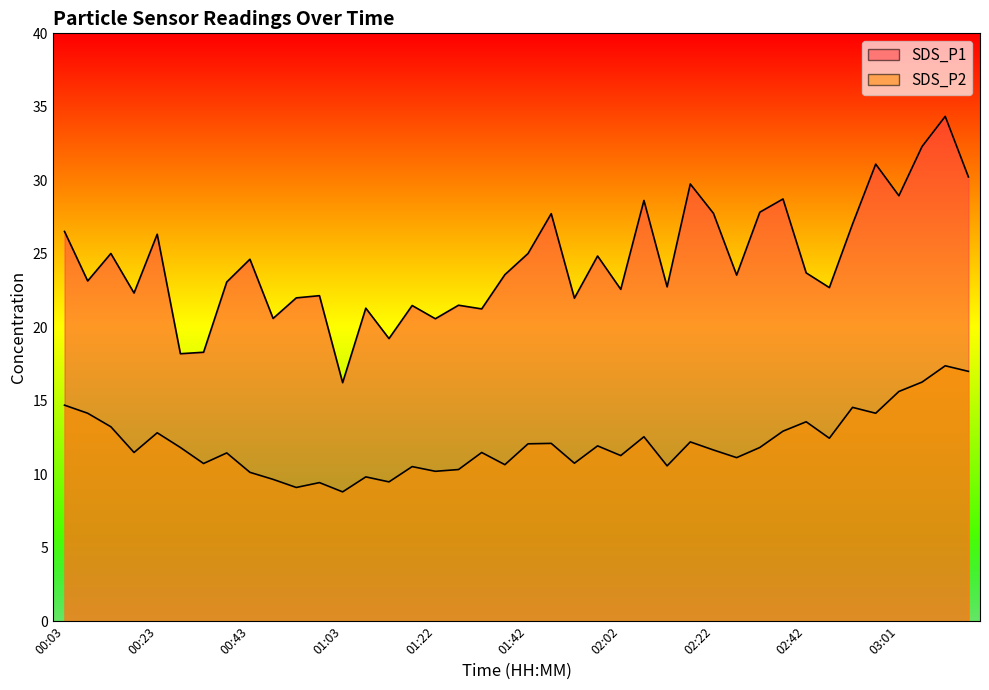

Does the chart display data point markers on the line(s)?

No